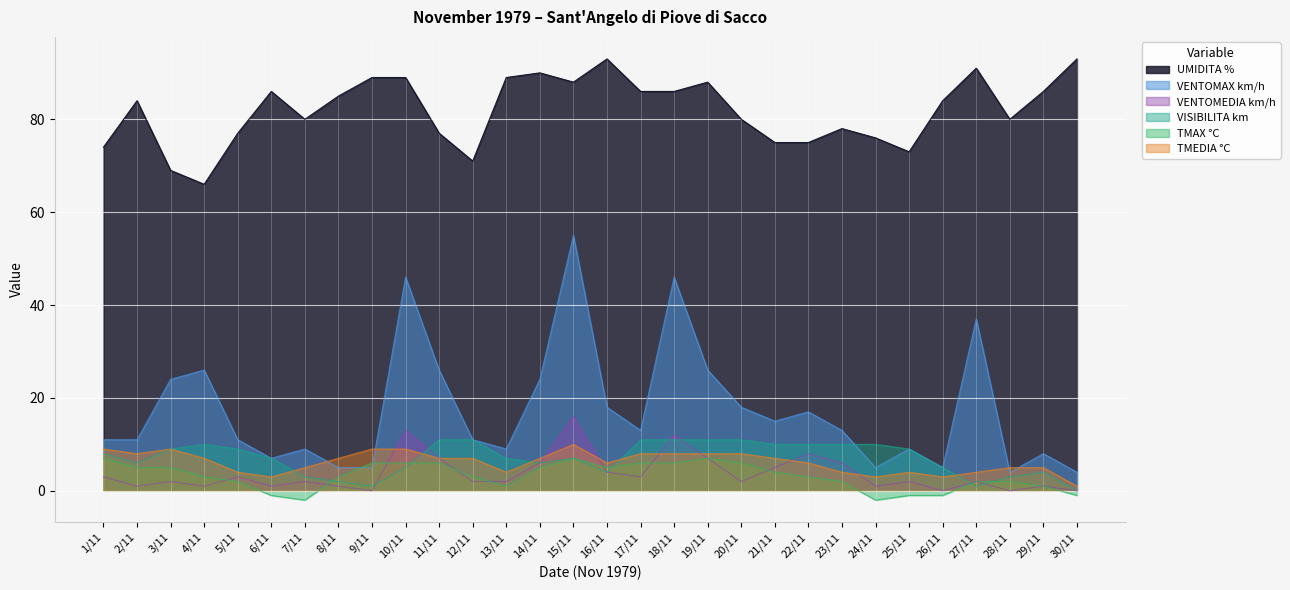

What is the value of the VISIBILITA km point at the 8th from the left?

2